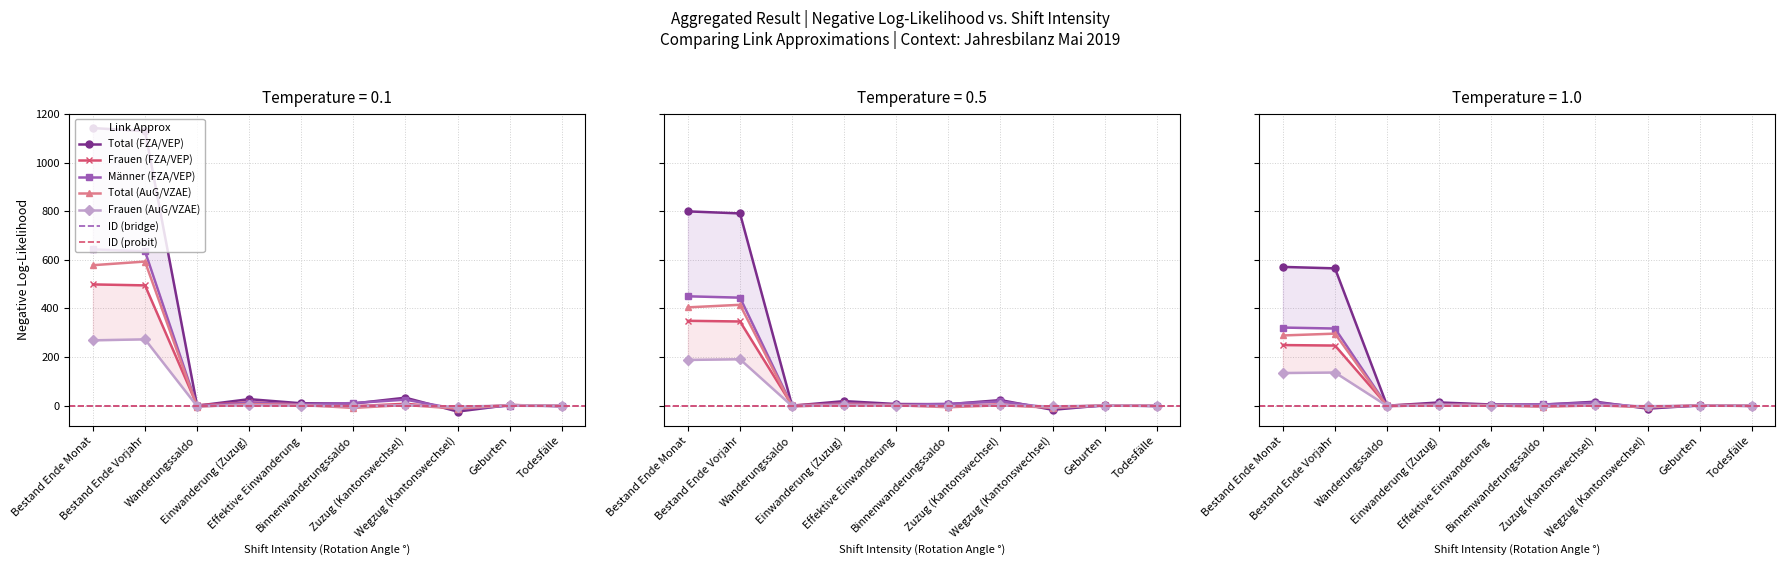

What is the difference between the second highest and minimum values in the Männer (FZA/VEP) series?

649